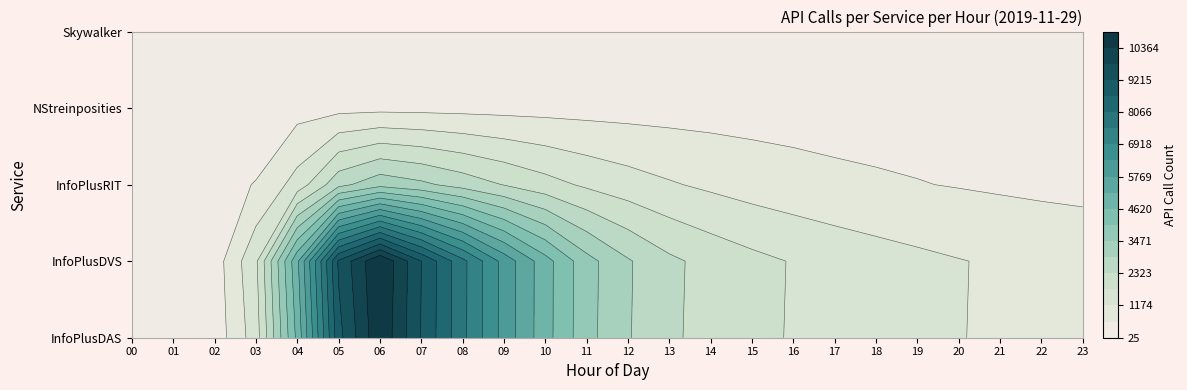

Reading right to left, what are all the values shown in this chart?

InfoPlusDAS: 23=953	22=1021	21=1098	20=1189	19=1287	18=1401	17=1543	16=1701	15=1876	14=2110	13=2371	12=2925	11=3539	10=4849	9=6054	8=7693	7=8937	6=11674	5=9483	4=4496	3=1019	2=87	1=29	0=694
InfoPlusDVS: 23=981	22=1051	21=1130	20=1224	19=1327	18=1444	17=1591	16=1754	15=1931	14=2178	13=2443	12=3012	11=3651	10=4991	9=6231	8=7945	7=9241	6=12119	5=10158	4=5033	3=1234	2=110	1=43	0=602
InfoPlusRIT: 23=421	22=461	21=501	20=551	19=601	18=651	17=701	16=801	15=901	14=1051	13=1201	12=1401	11=1601	10=1901	9=2201	8=2543	7=2854	6=3201	5=2706	4=1131	3=449	2=519	1=421	0=358
NStreinposities: 23=360	22=360	21=360	20=360	19=360	18=360	17=360	16=360	15=360	14=360	13=360	12=360	11=360	10=360	9=360	8=360	7=360	6=360	5=360	4=360	3=360	2=360	1=359	0=360
Skywalker: 23=12	22=12	21=12	20=12	19=12	18=12	17=12	16=12	15=12	14=12	13=12	12=12	11=12	10=12	9=12	8=12	7=12	6=12	5=12	4=11	3=12	2=12	1=12	0=12